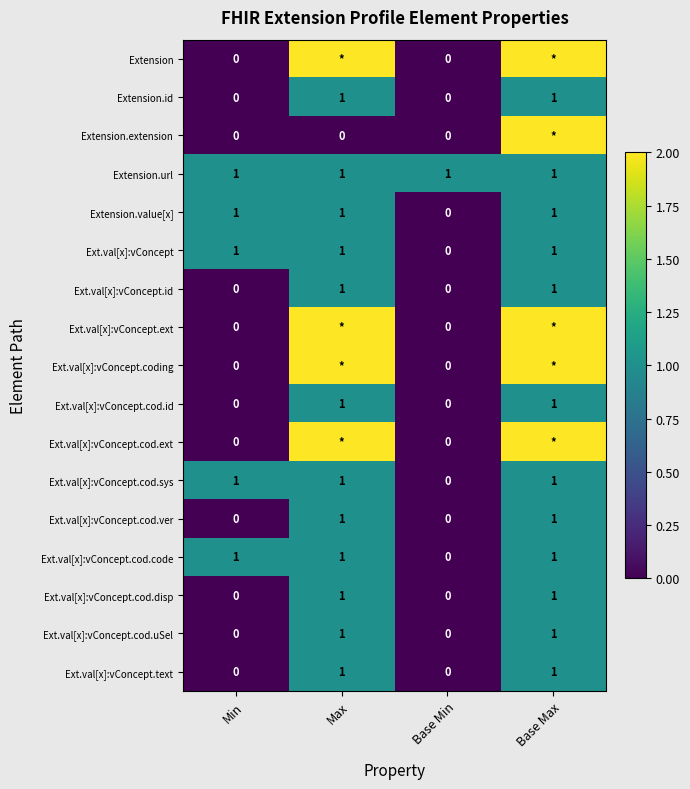

What is the maximum value shown in the chart?

2